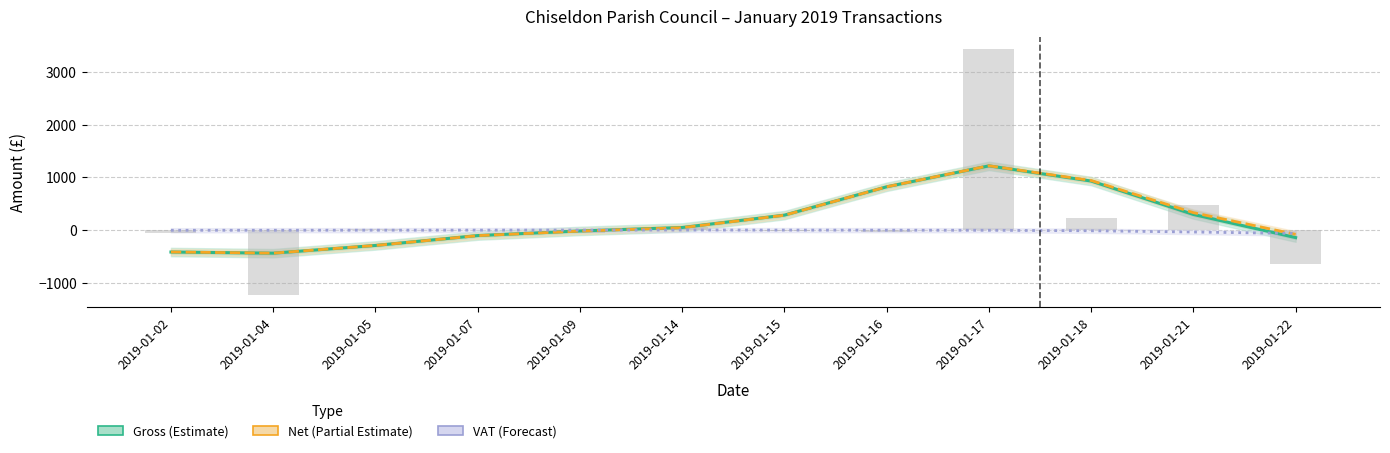

What is the difference between the second highest and second lowest values in the VAT (Forecast) series?

37.1